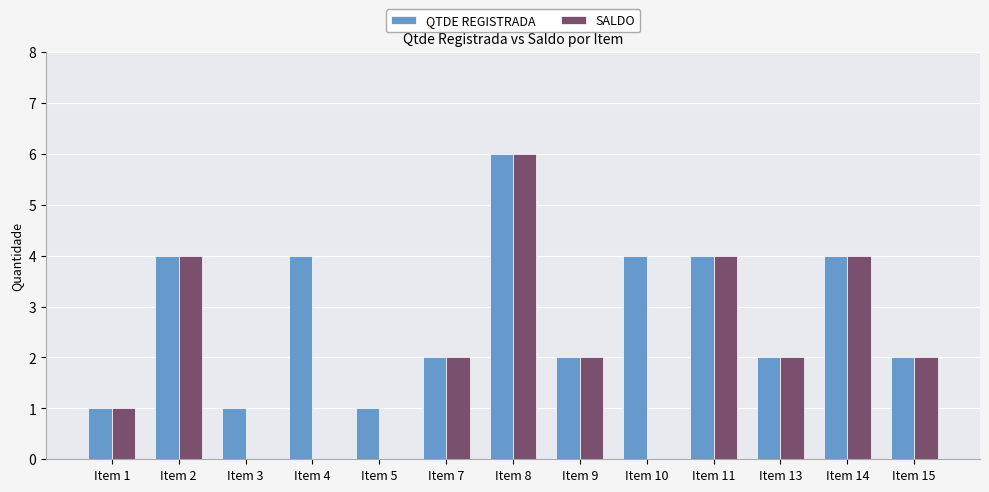

How many groups of bars are there?

13